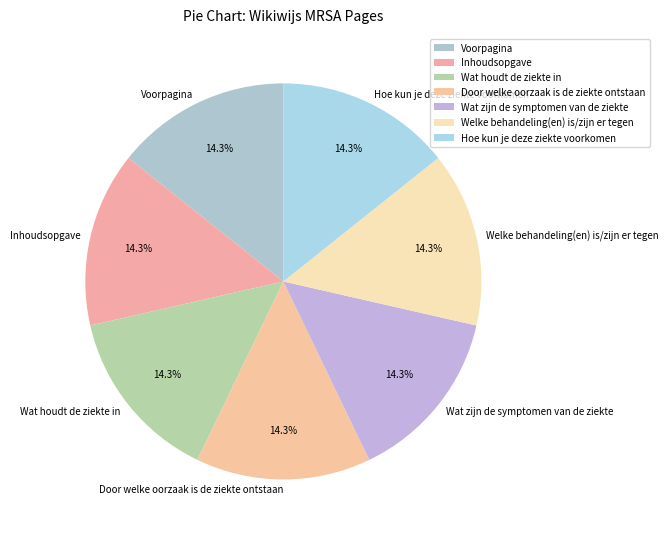

True or false: Hoe kun je deze ziekte voorkomen accounts for 1% of the total.

False